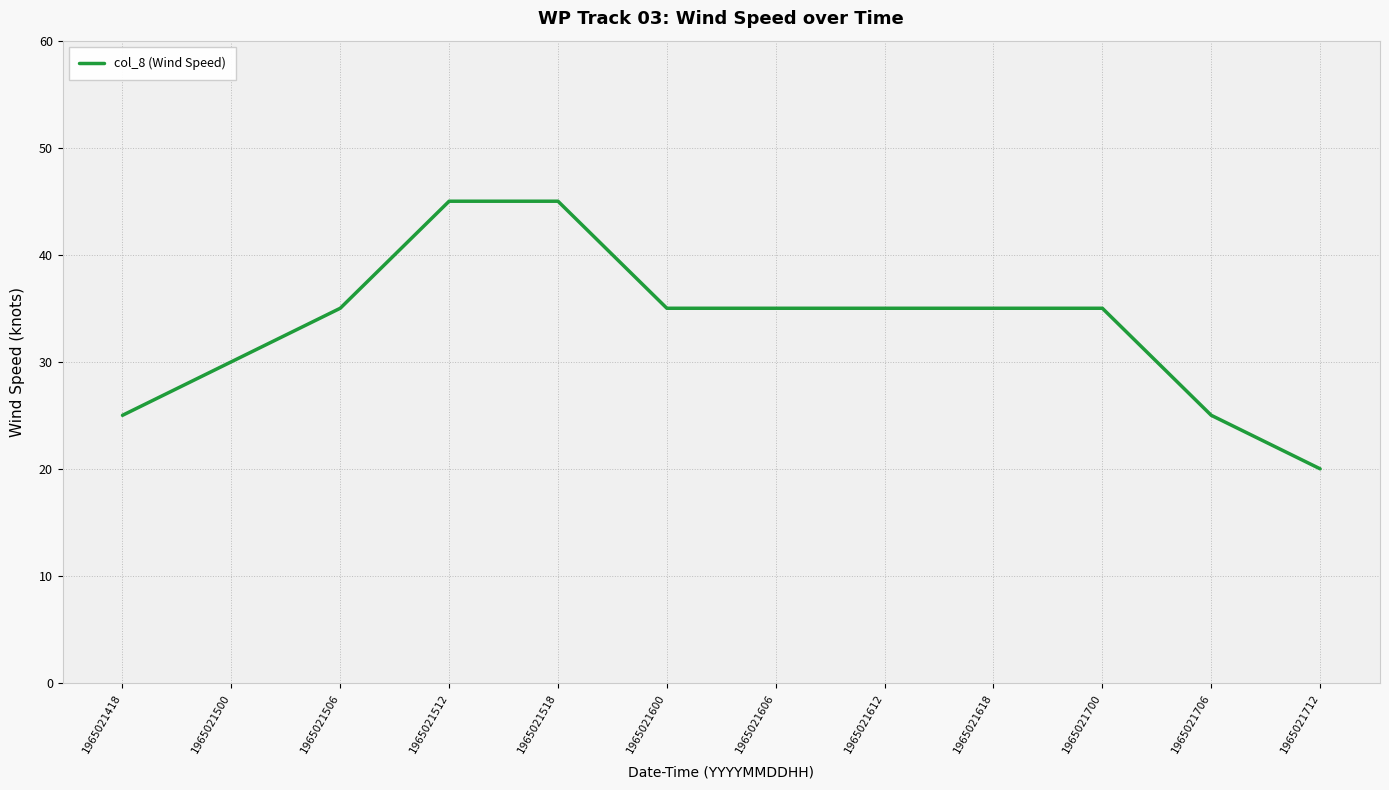

What is the sum of all values?

400